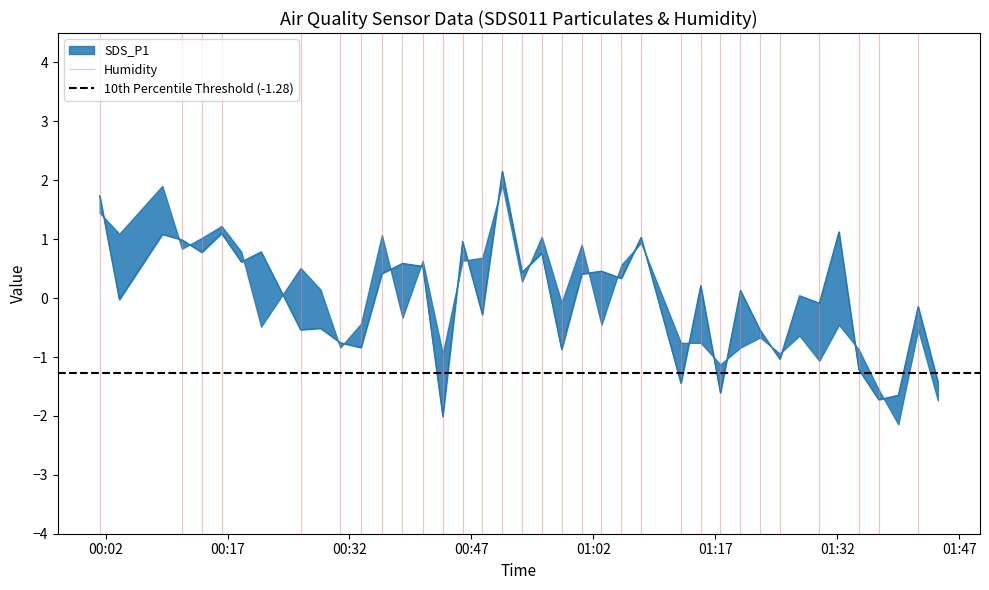

True or false: Humidity has a value of 0.5 at 00:17.

False